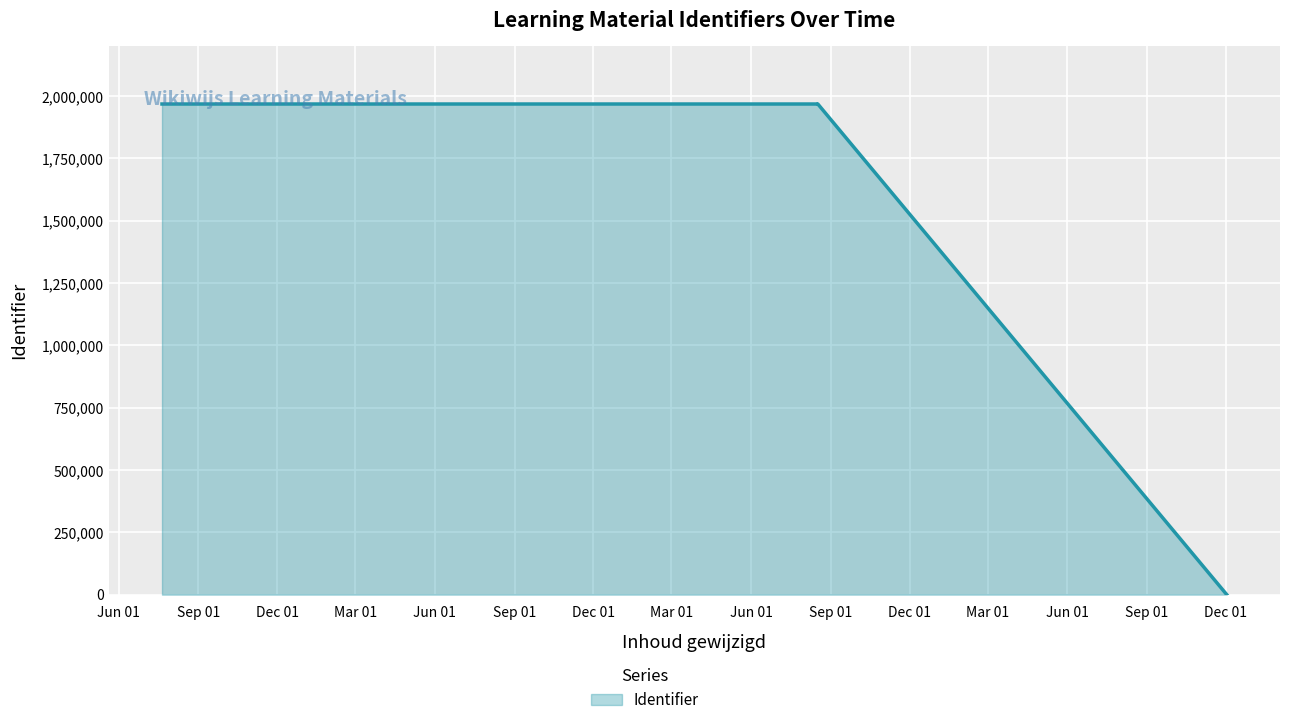

What is the greatest value displayed?

1967708